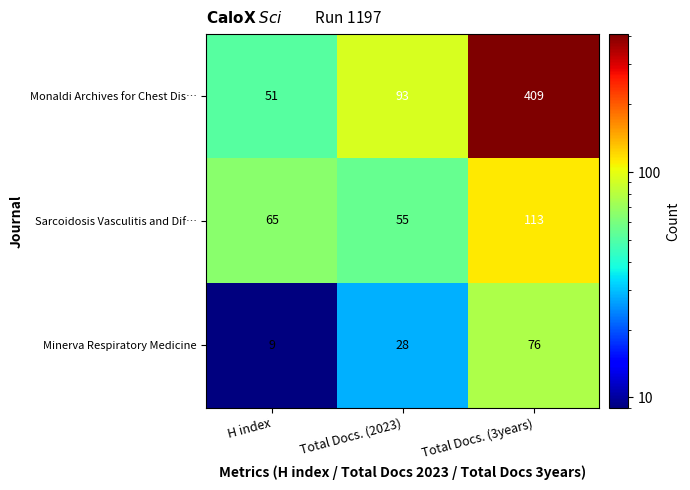

Reading left to right, transcribe all the data shown in this chart.

Monaldi Archives for Chest Dis…: 51	93	409
Sarcoidosis Vasculitis and Dif…: 65	55	113
Minerva Respiratory Medicine: 9	28	76